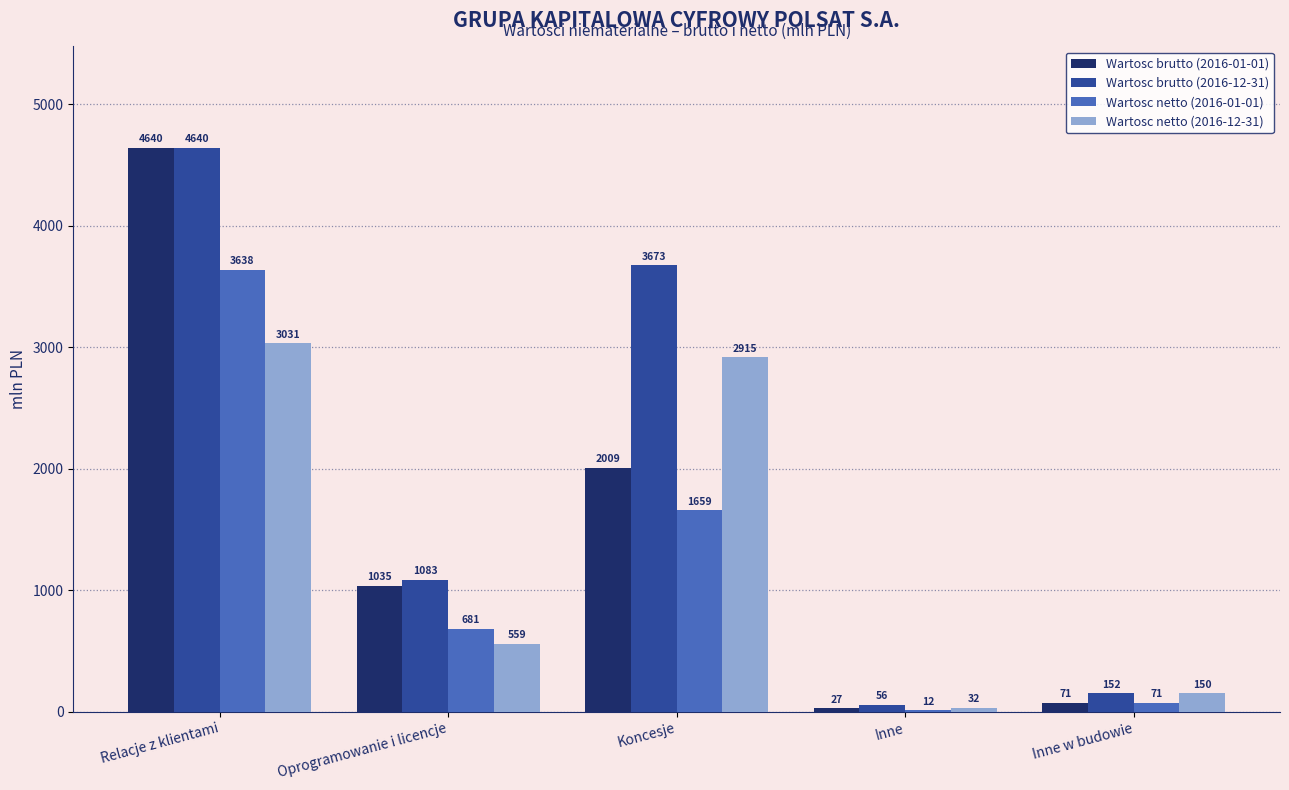

What value does the Wartosc netto (2016-01-01) series have at Inne w budowie?

70.9